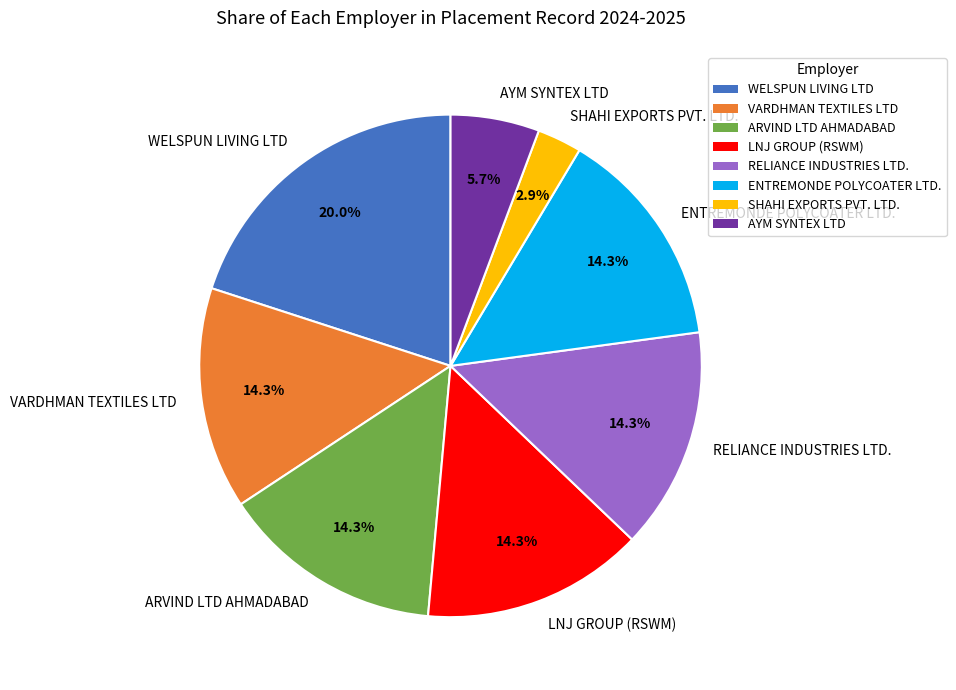

What percentage is NOT represented by SHAHI EXPORTS PVT. LTD.?

97.1%